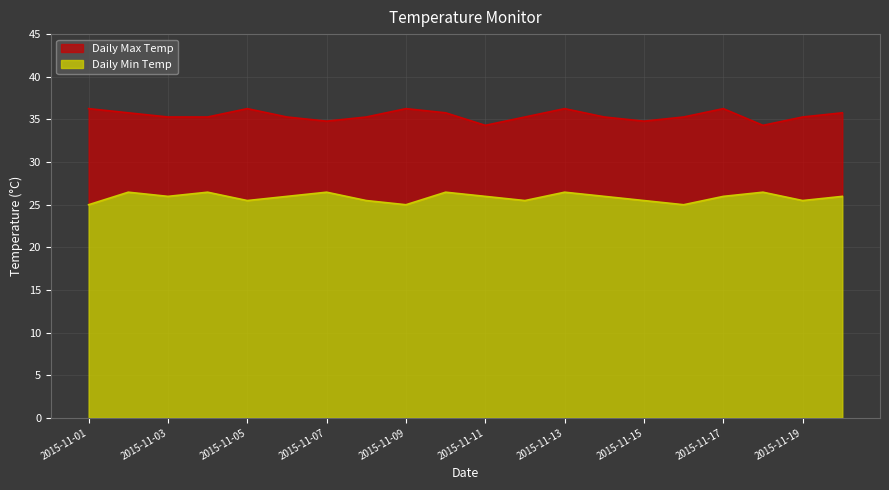

In Daily Min Temp, how many points are higher than both neighbors (excluding endpoints)?

6